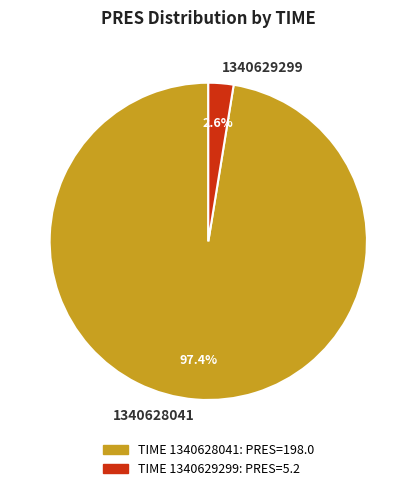

To the nearest percent, what is the difference between the largest and smallest slice percentages?

95%